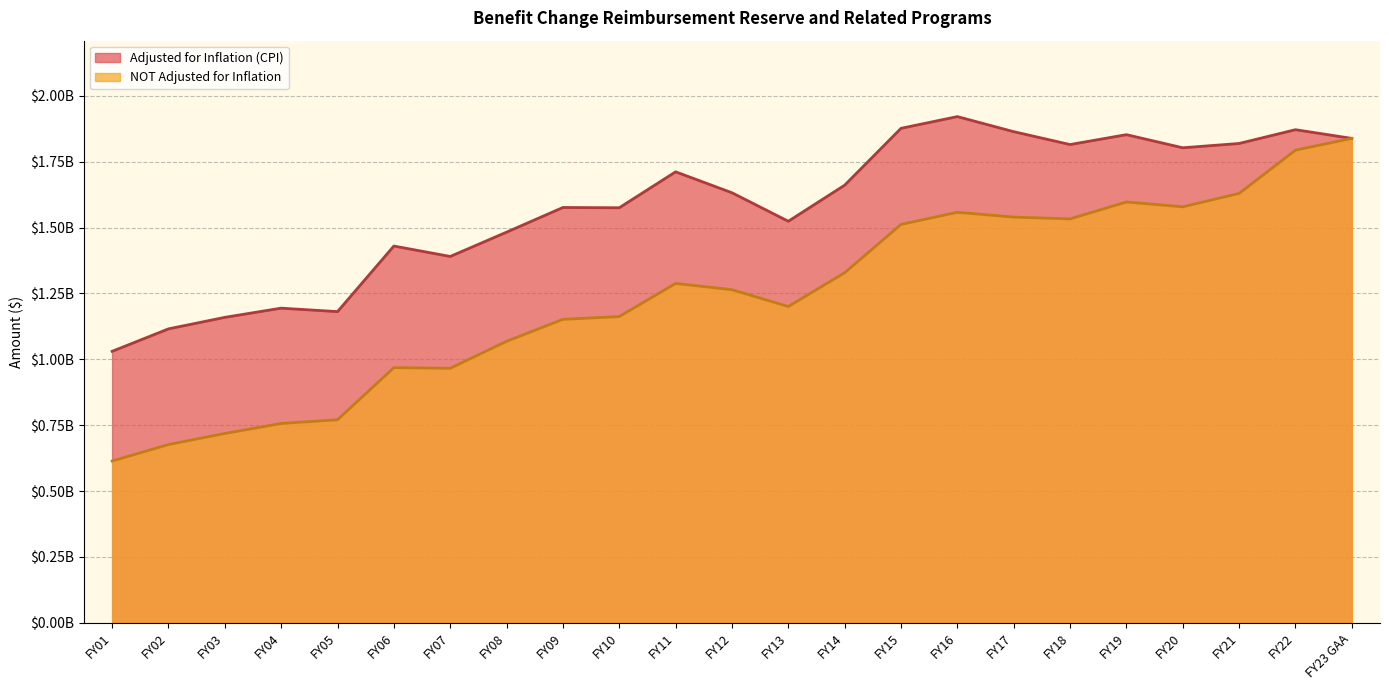

What is the total value across all series at FY11?

2999698561